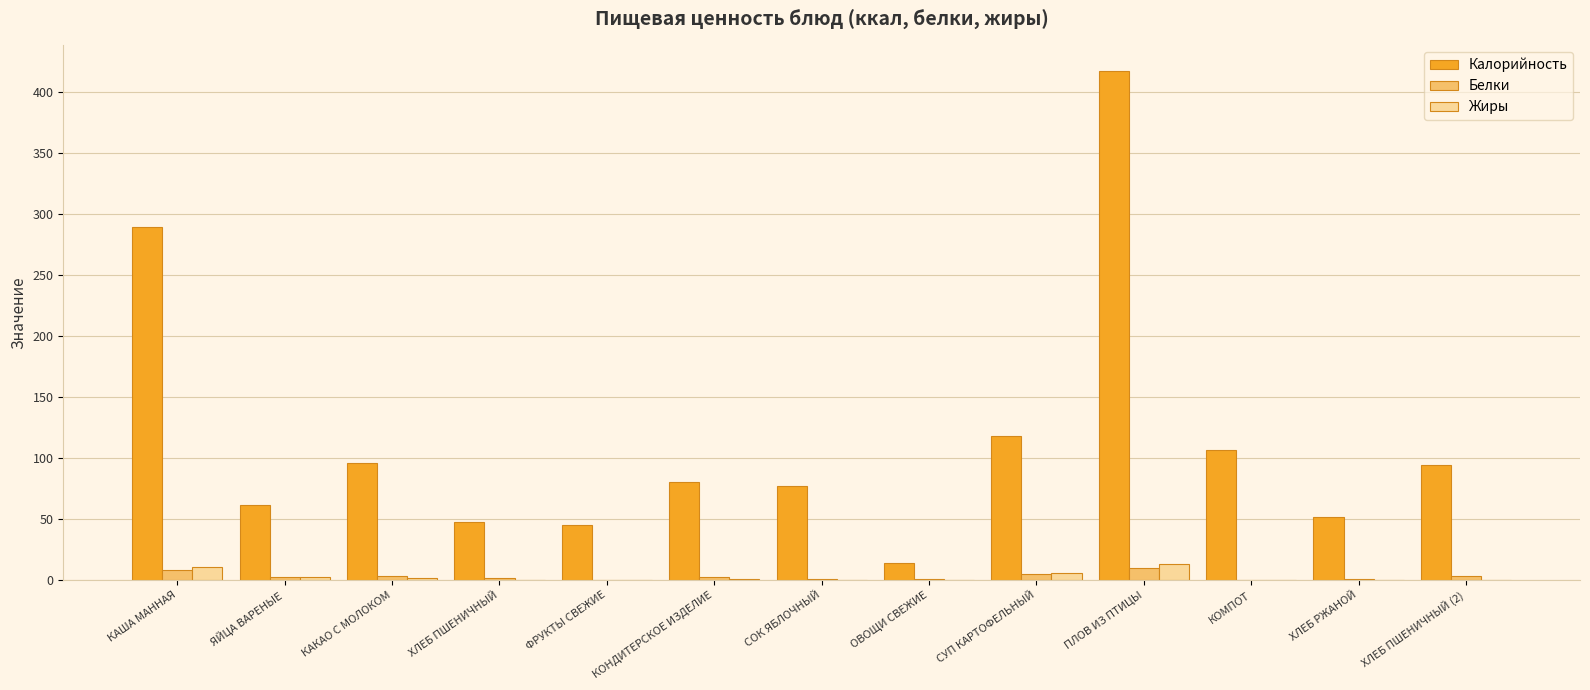

What is the sum of all Белки values?

40.0